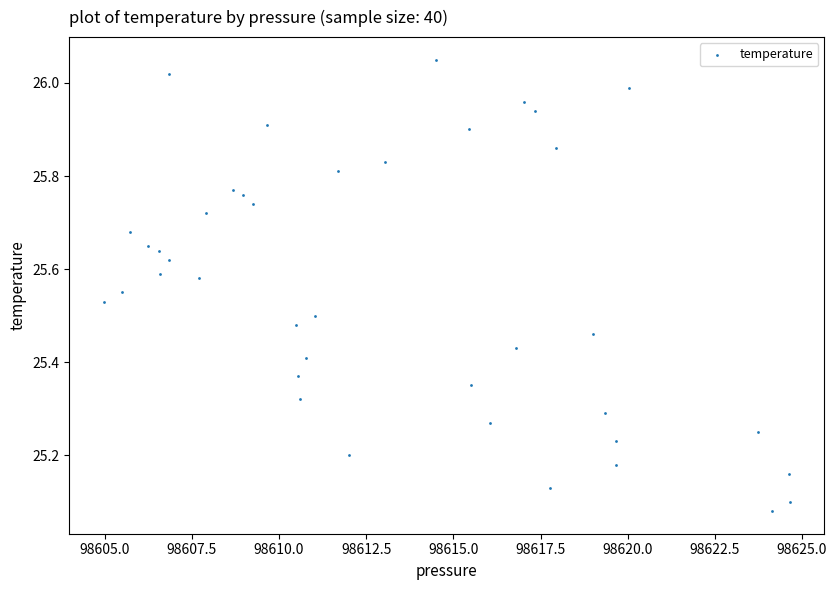

What is the range of Y values (max minus min)?

1.0